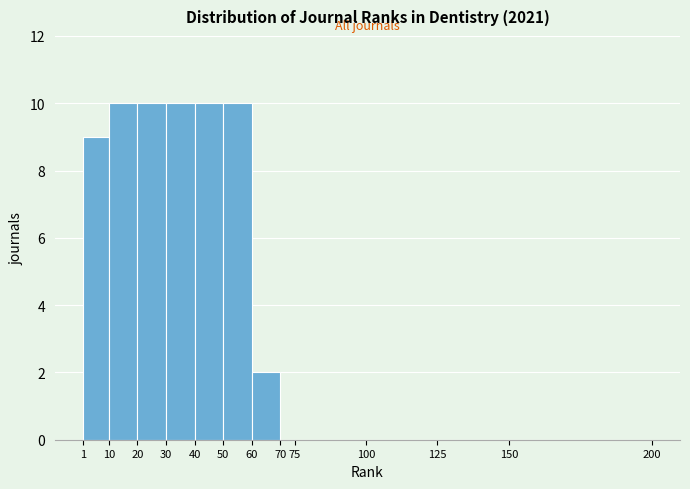

Reading left to right, transcribe this chart: for each bar, give the range it covers on the x-axis and its height. The values are not printed on the chart, so give them approximately, as read against the axis.

1 to 10: 9
10 to 20: 10
20 to 30: 10
30 to 40: 10
40 to 50: 10
50 to 60: 10
60 to 70: 2
70 to 75: 0
75 to 100: 0
100 to 125: 0
125 to 150: 0
150 to 200: 0